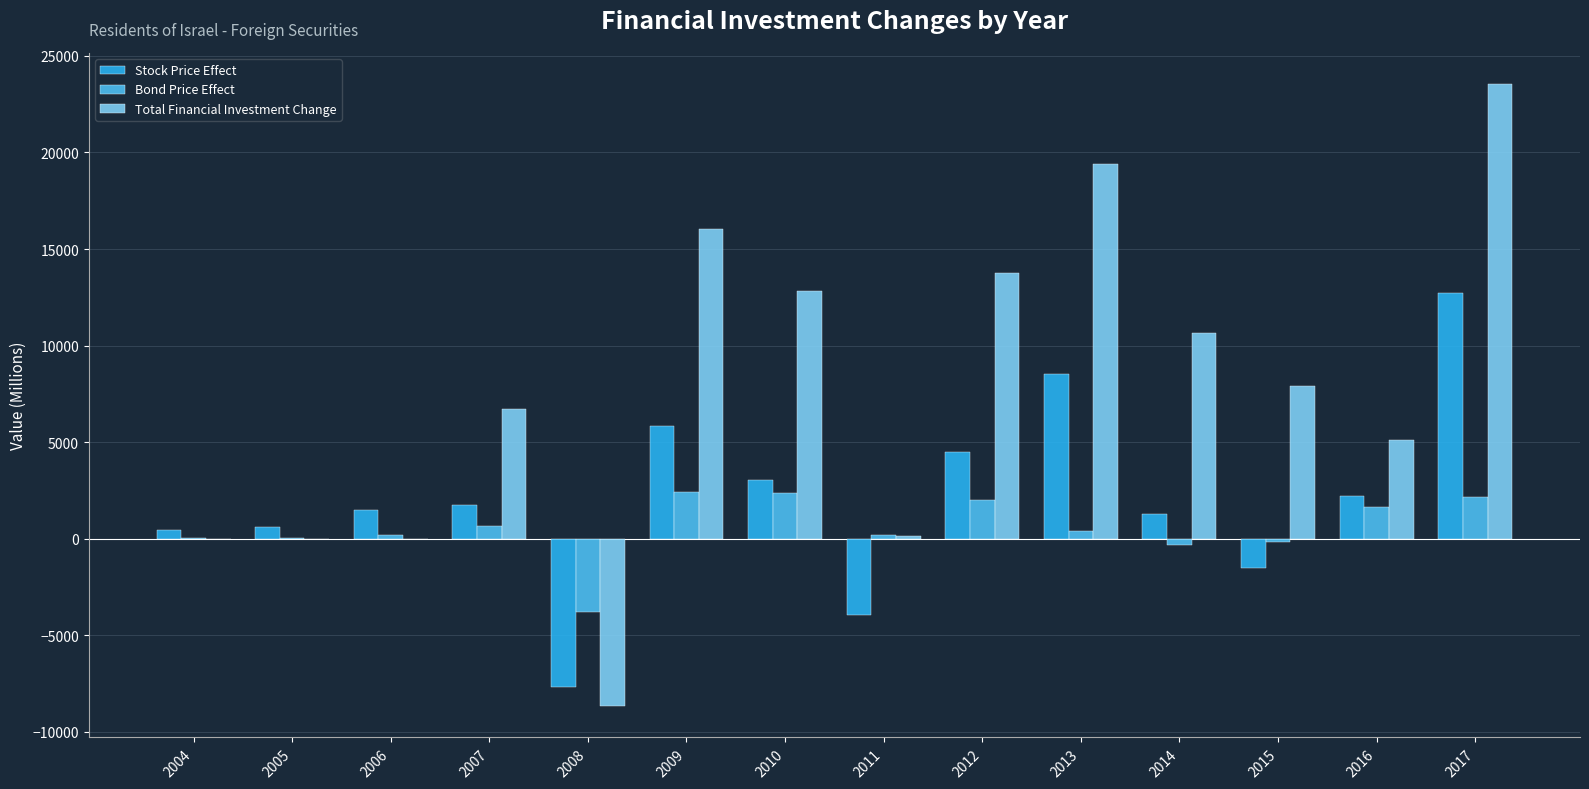

What is the sum of all Total Financial Investment Change values?

107413.4